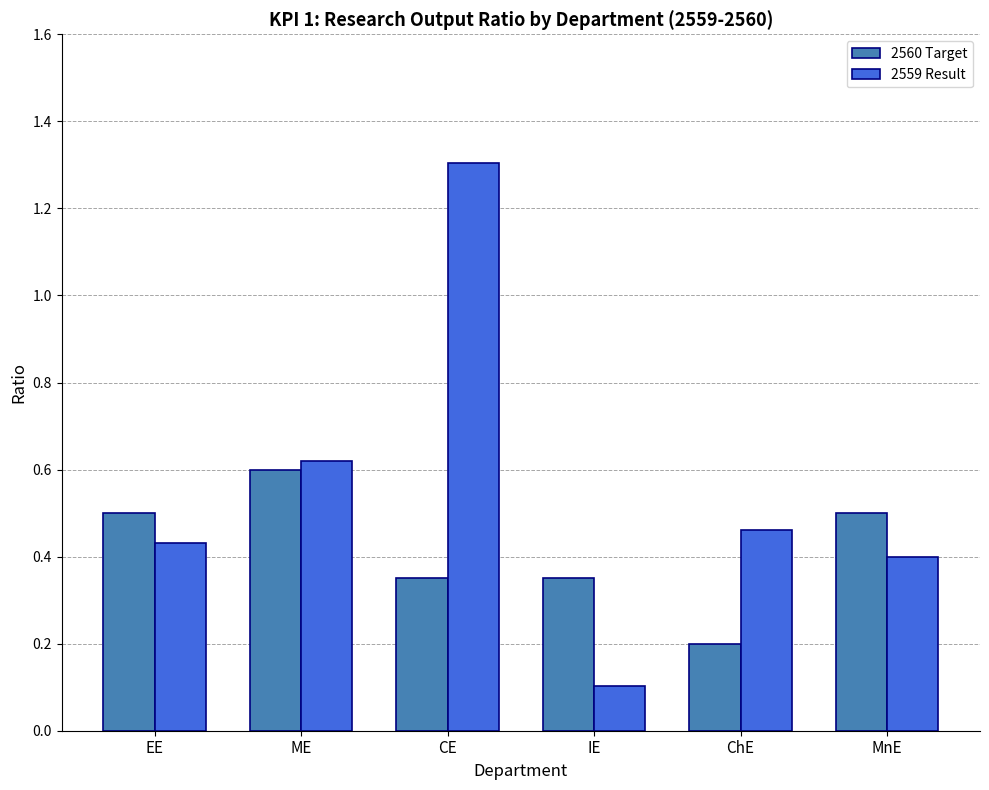

At which label is 2559 Result closest to 0?

IE